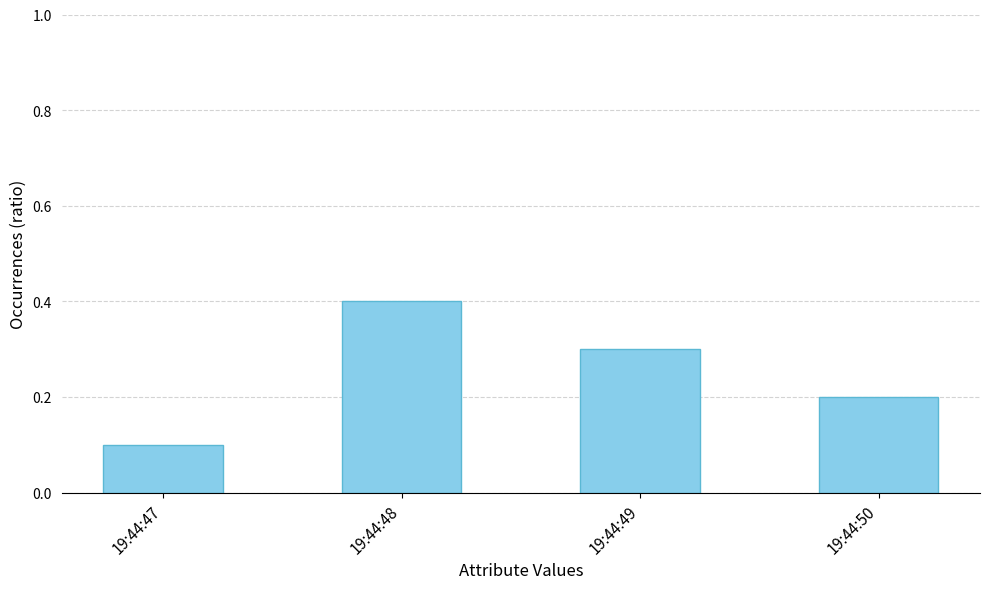

What value does the data have at 19:44:49?

0.3